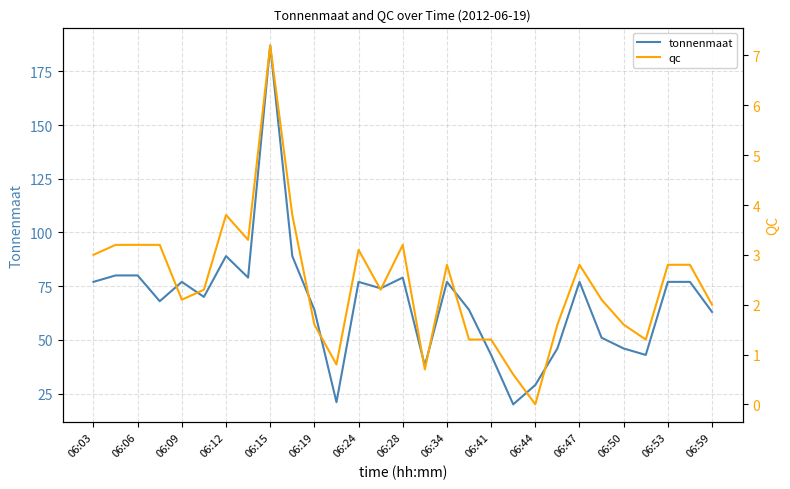

How many lines are shown in the chart?

2